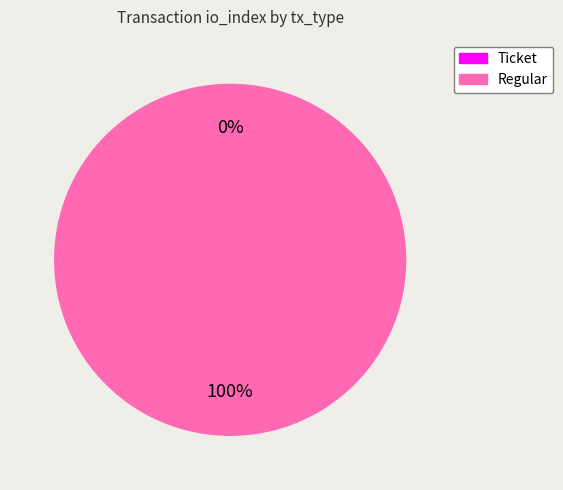

Is there a majority slice in this chart?

Yes